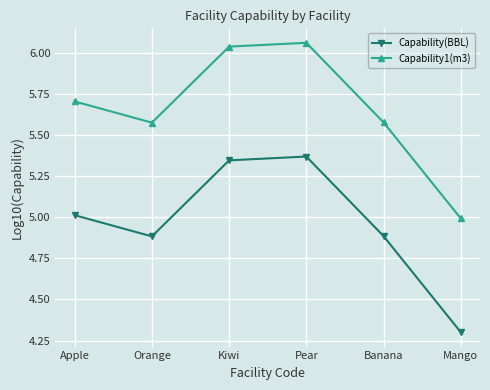

True or false: Capability(BBL) has a value of 2.0 at Apple.

False